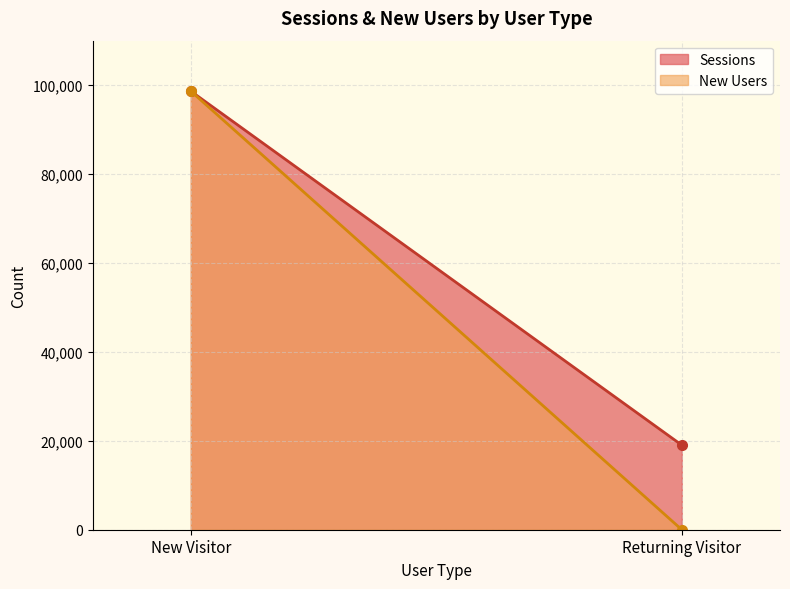

What value does the Sessions series have at Returning Visitor?

19029